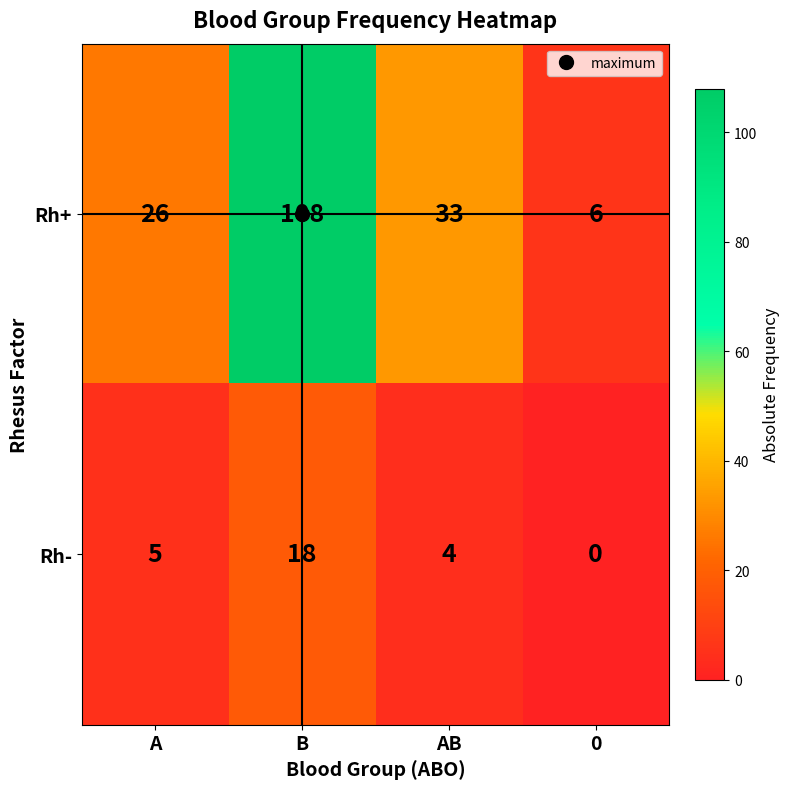

Which series has the largest range (max minus min)?

Rh+